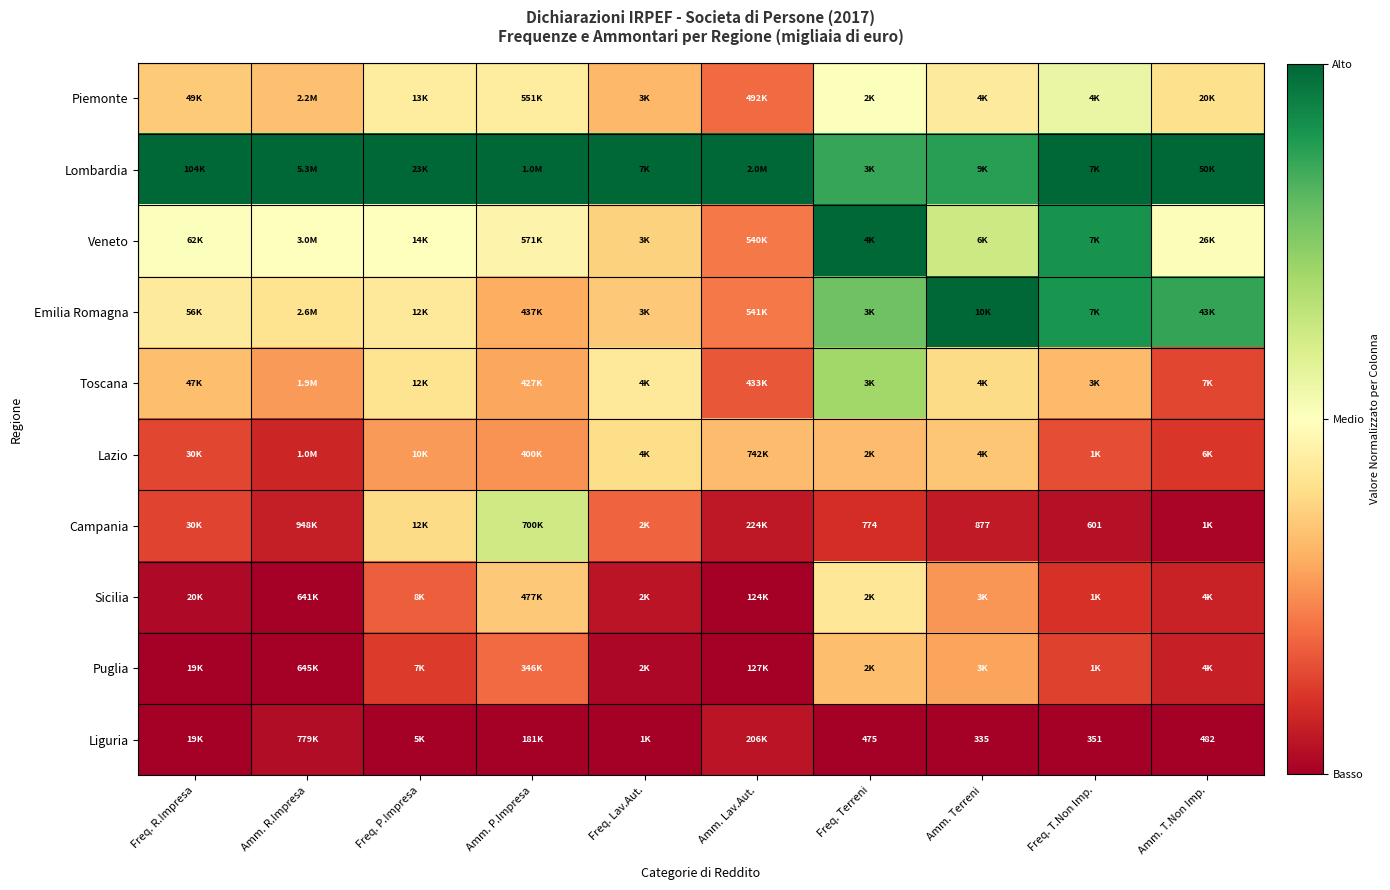

At how many categories does at least one series exceed 0?

10